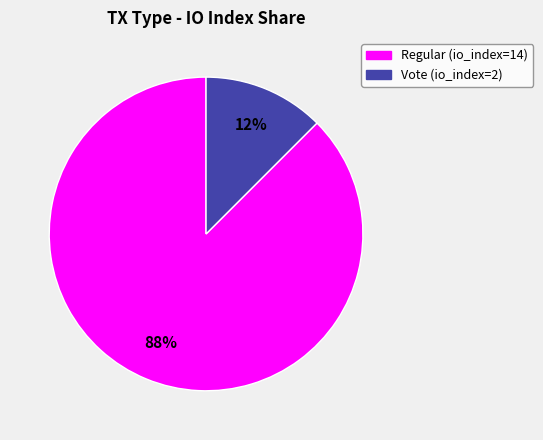

How many segments does this pie chart have?

2